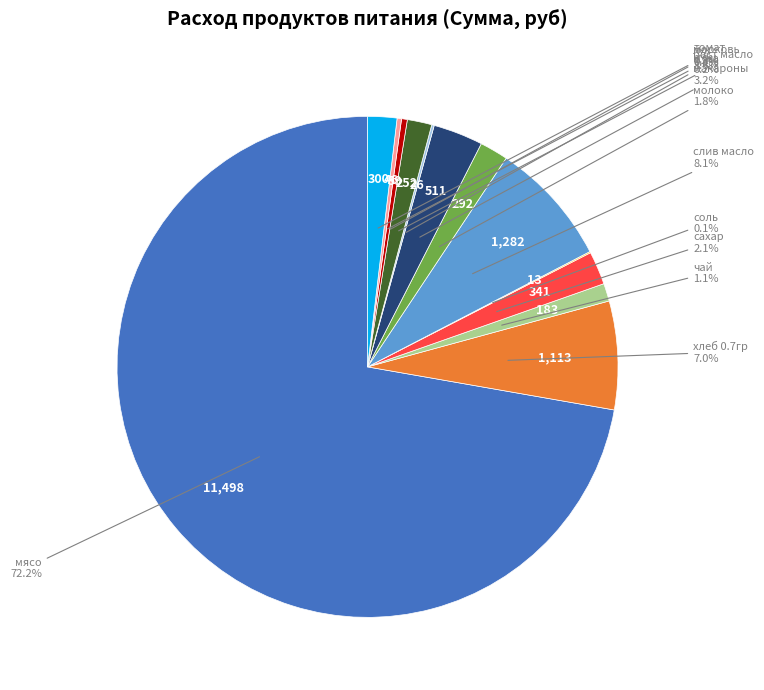

Is there a majority slice in this chart?

Yes